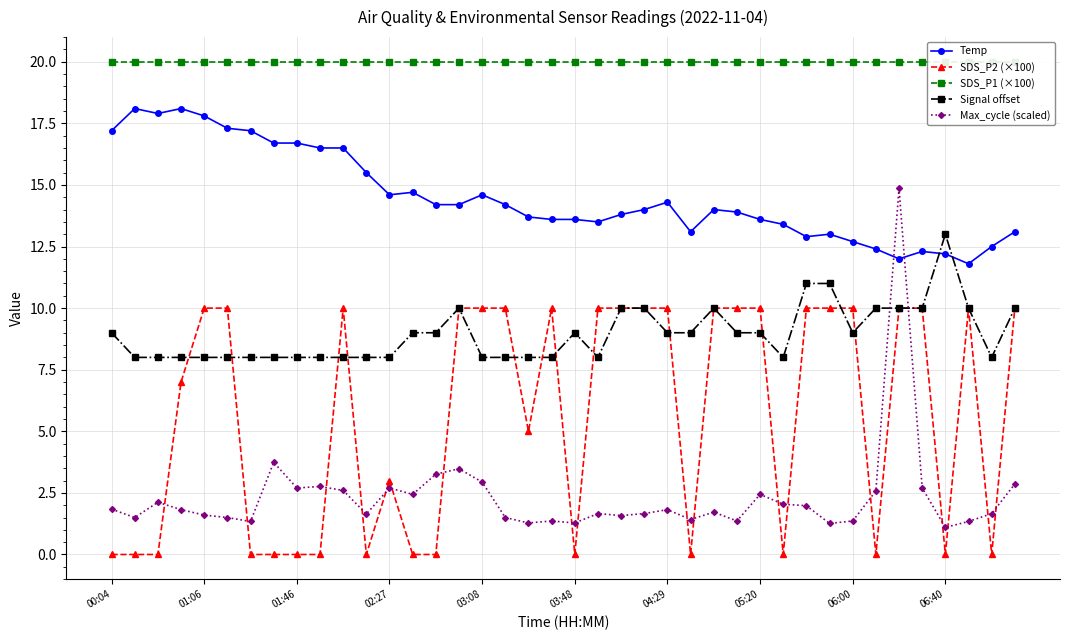

What is the value of the Temp point at the 11th from the left?

16.5